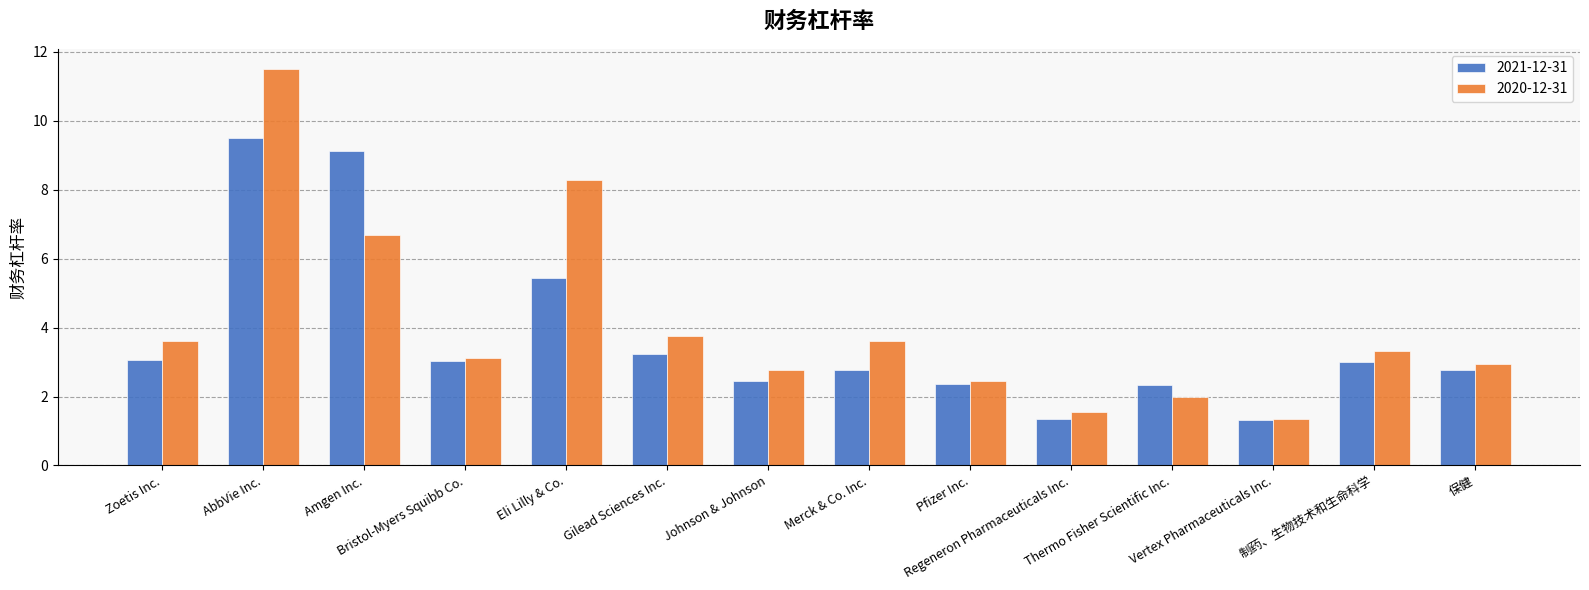

What is the label of the 13th bar from the left?

制药、生物技术和生命科学